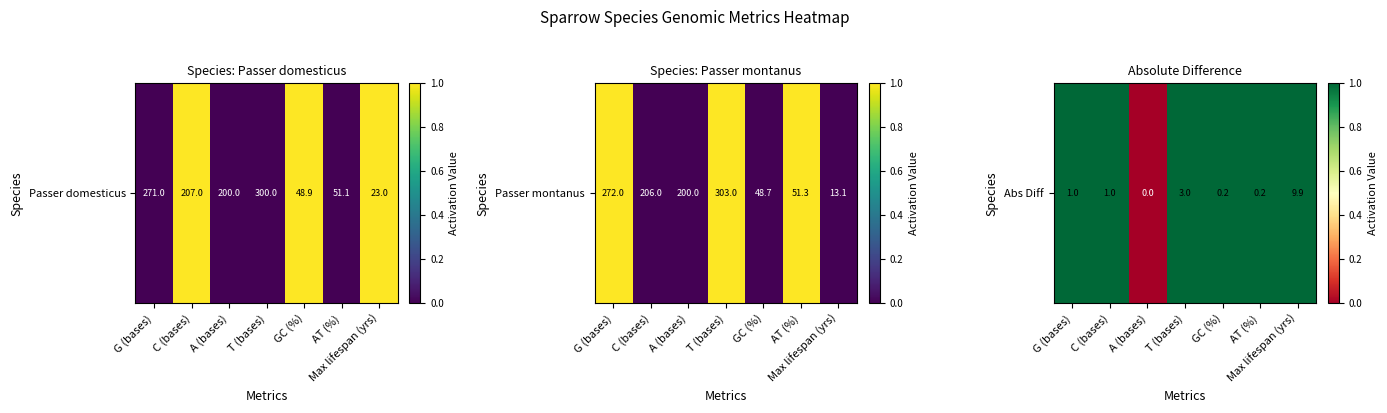

Which category has the lowest value across all series?

A (bases)